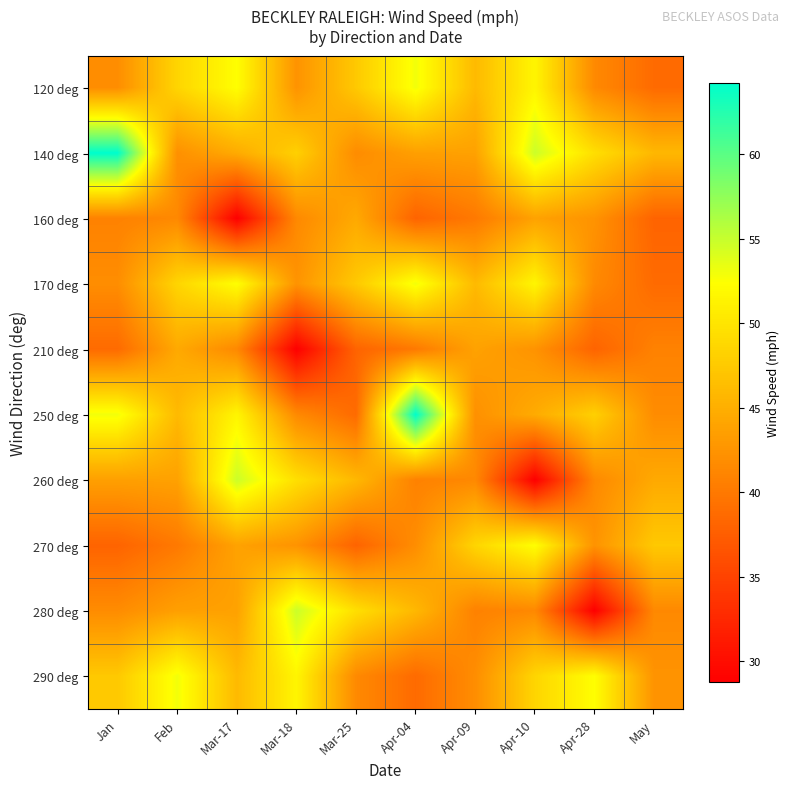

At which category is the sum across all series the highest?

Apr-10